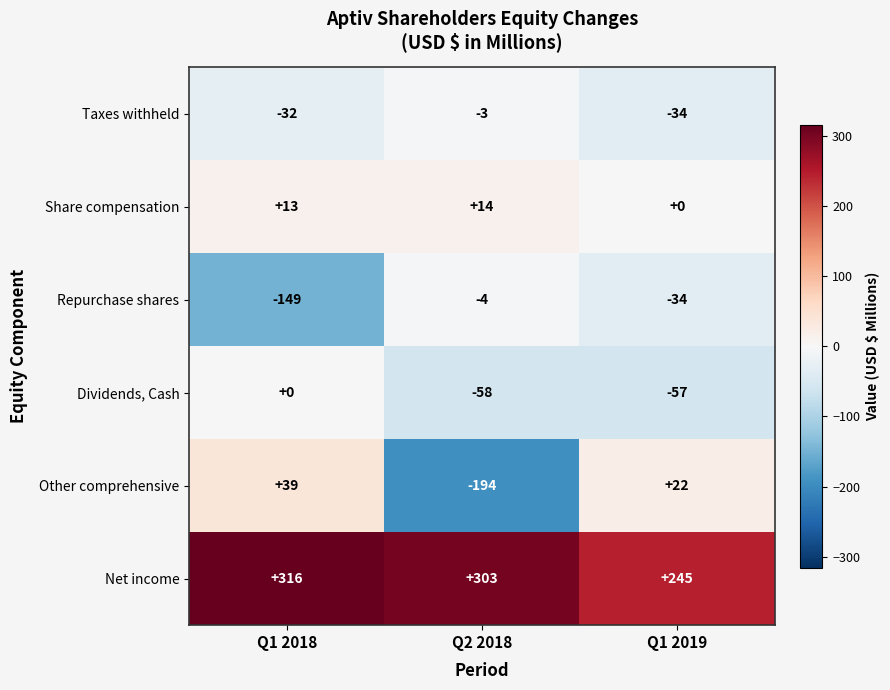

At how many categories does at least one series exceed 170?

3